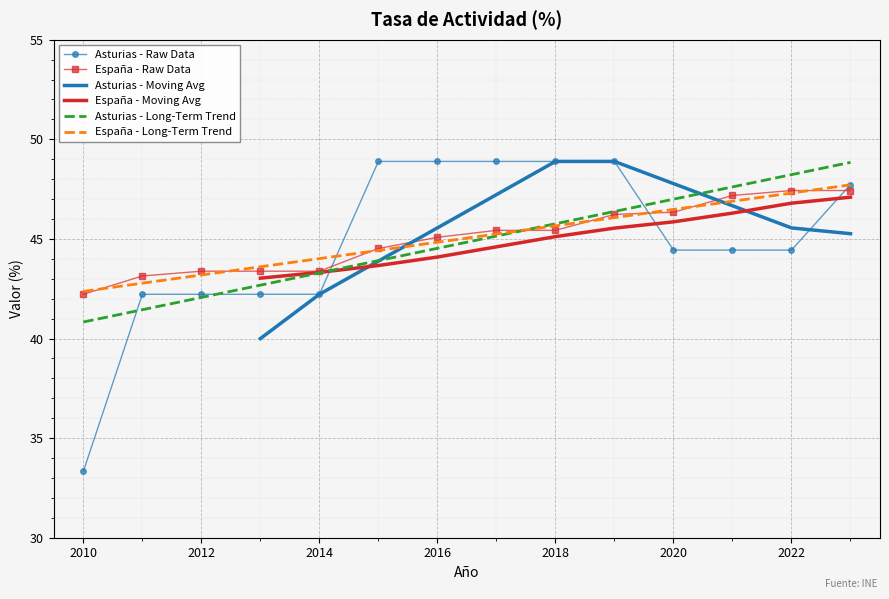

Which series ends up on top after the final intersection of Asturias - Long-Term Trend and España - Long-Term Trend?

Asturias - Long-Term Trend